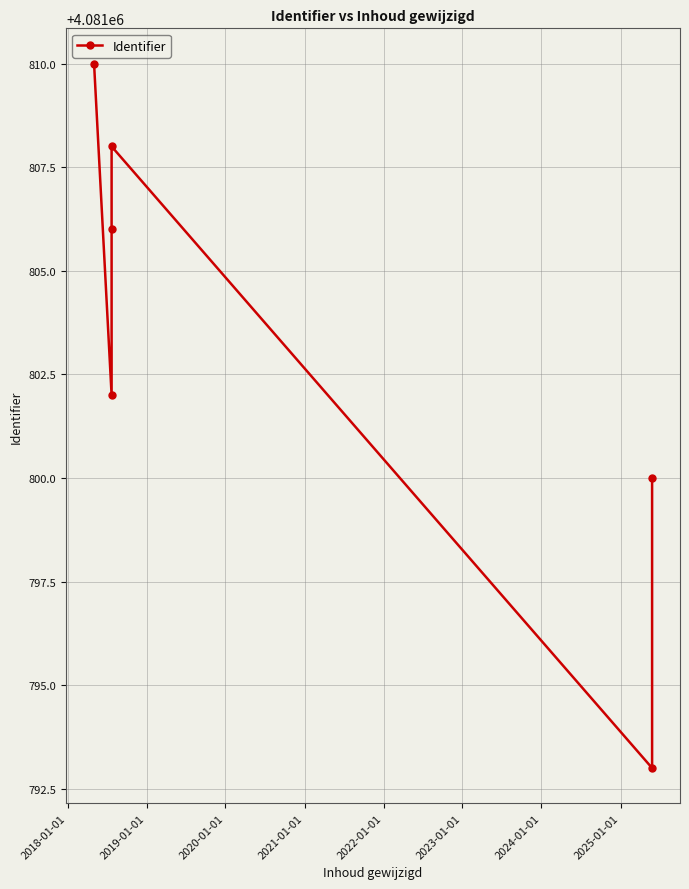

What is the maximum value shown in the chart?

4081810